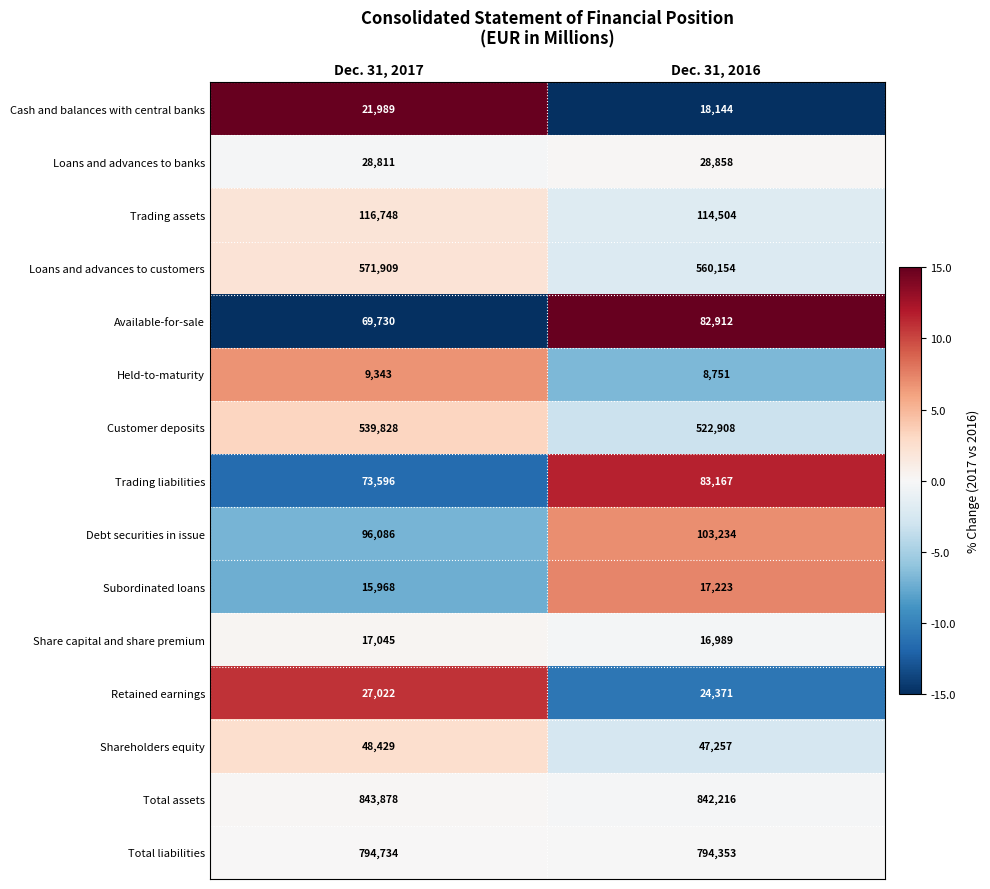

At which category is the sum across all series the highest?

Dec. 31, 2017